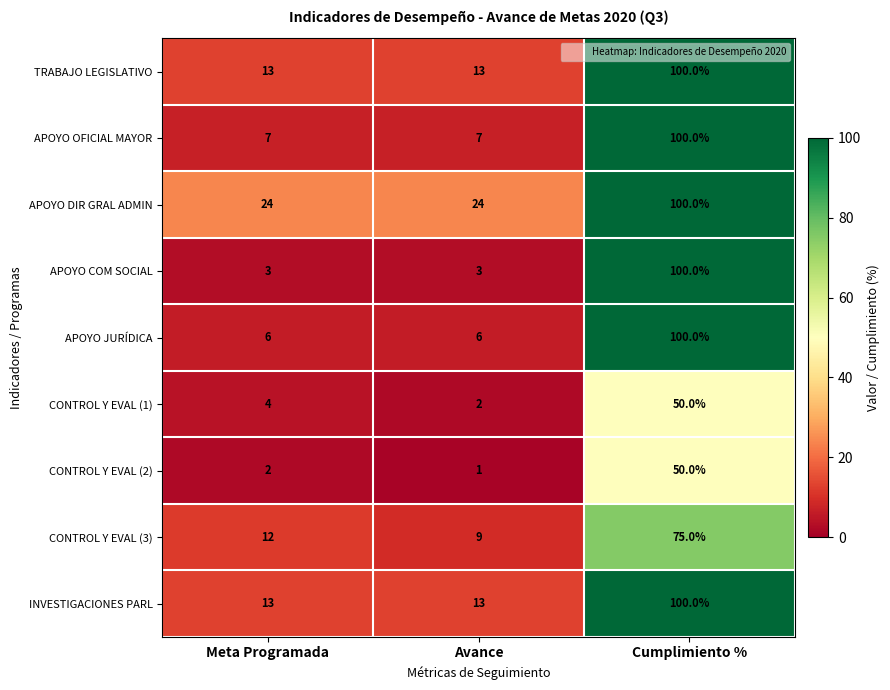

What is the sum of the INVESTIGACIONES PARL values at Cumplimiento % and Avance?

113